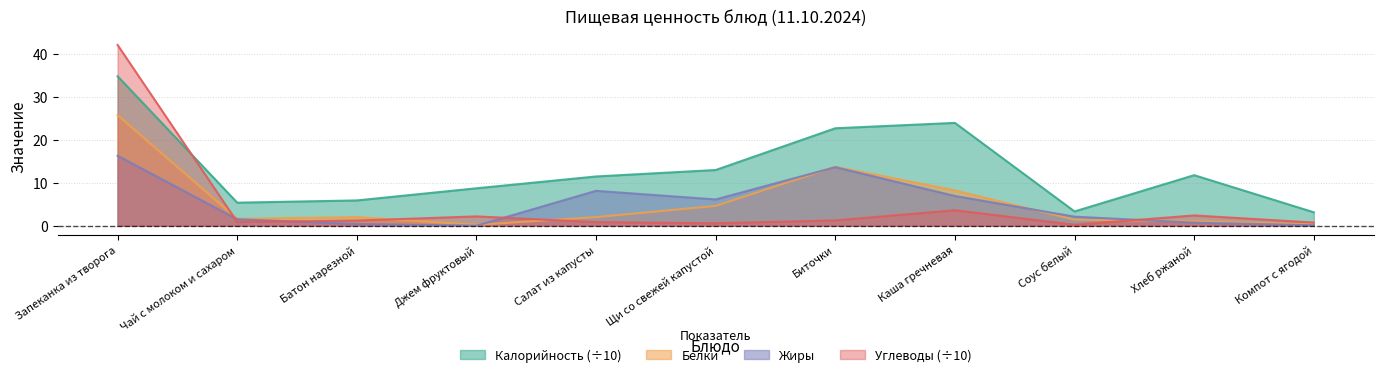

After their last crossing, which series has the higher values: Жиры or Углеводы?

Углеводы